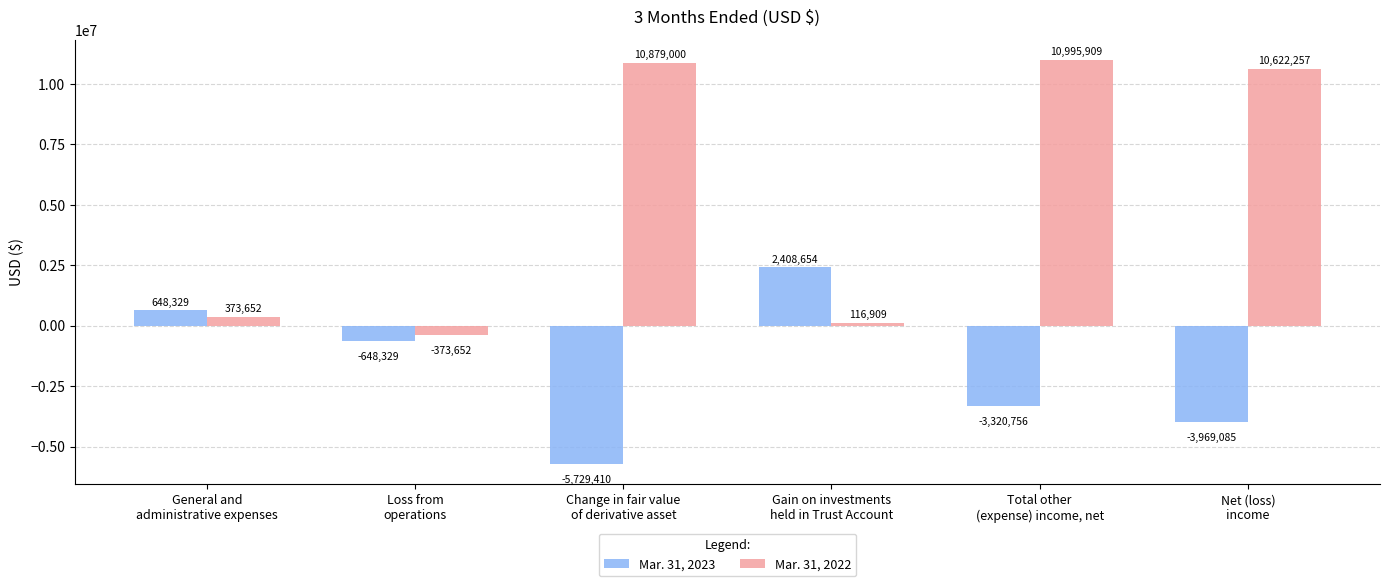

Are the bars grouped side by side (vs. stacked)?

Yes